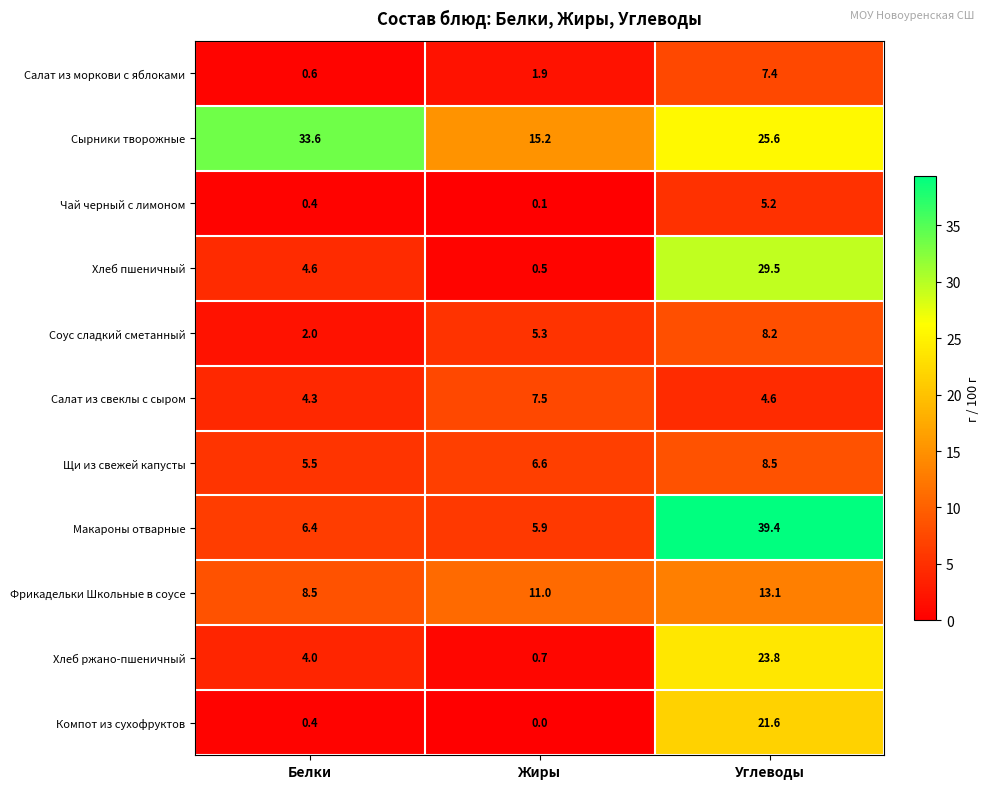

Where is Компот из сухофруктов nearest to the value 10?

Белки